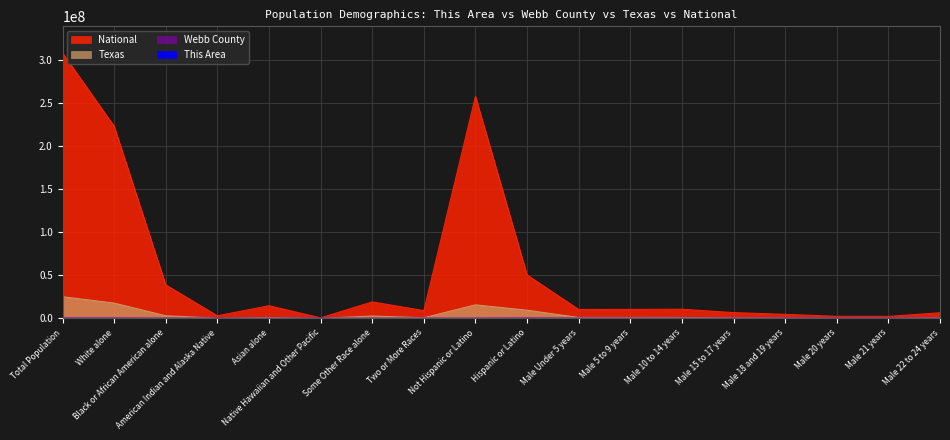

What is the approximate value of Webb County at Asian alone?

1464